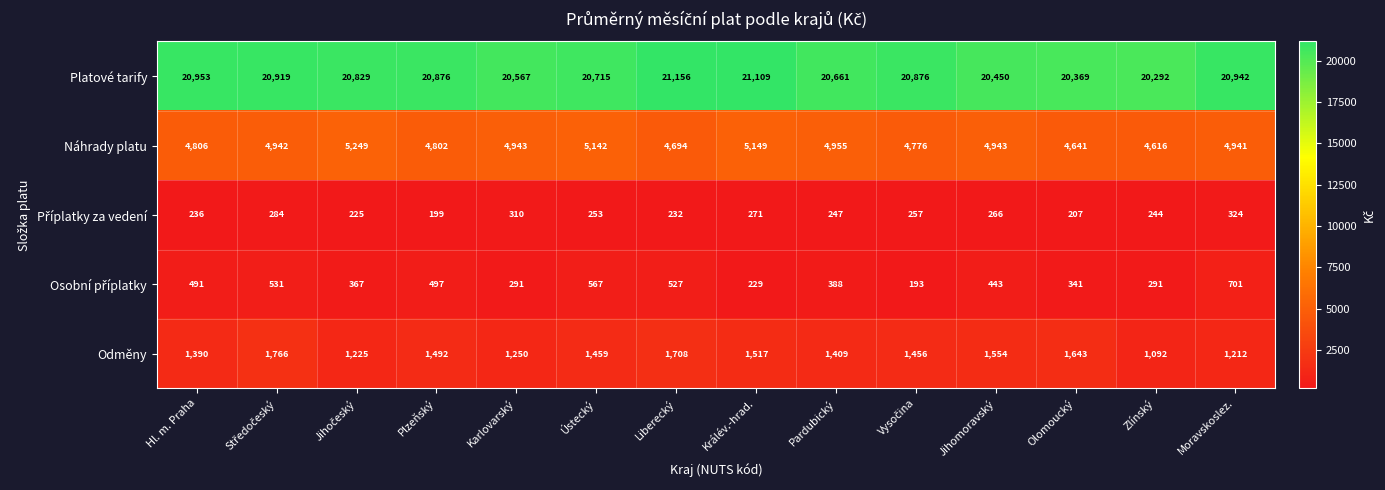

What is the maximum value shown in the chart?

21156